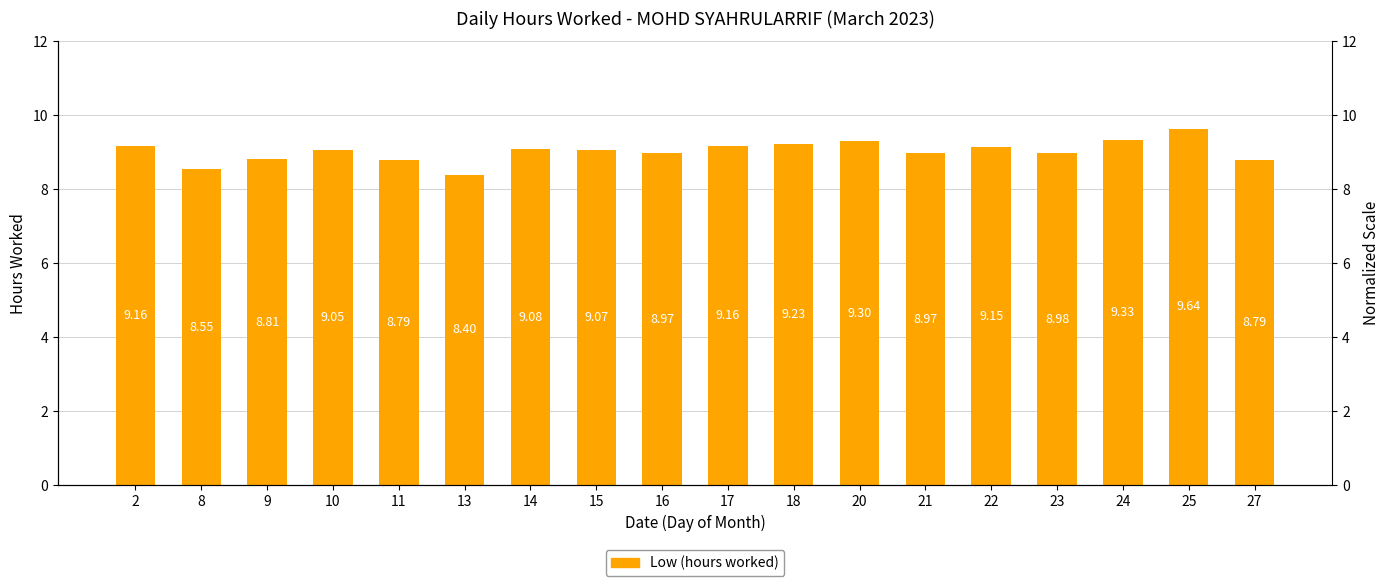

Count the number of values greater than 9.

10